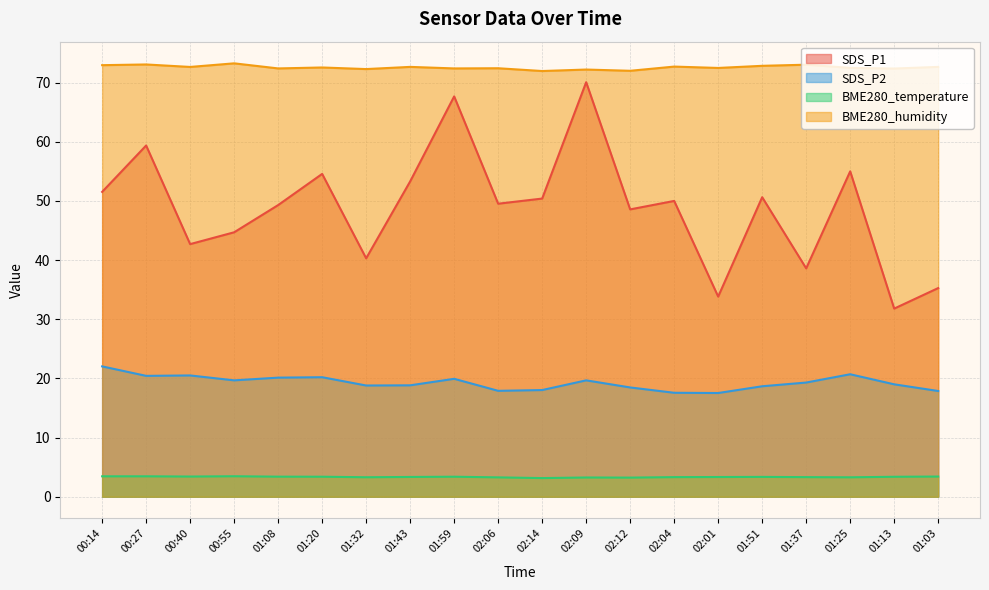

What is the value of the SDS_P1 point at the 17th from the left?

38.6